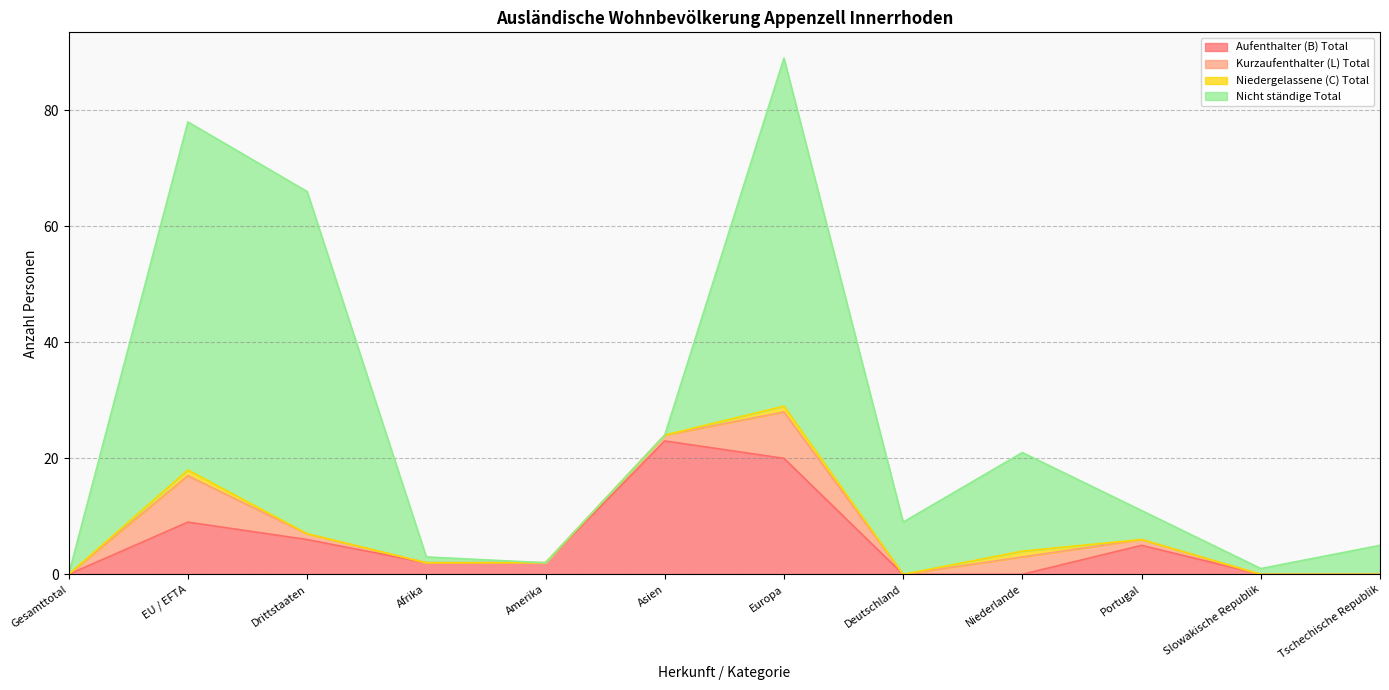

What is the maximum value for Aufenthalter (B) Total?

23